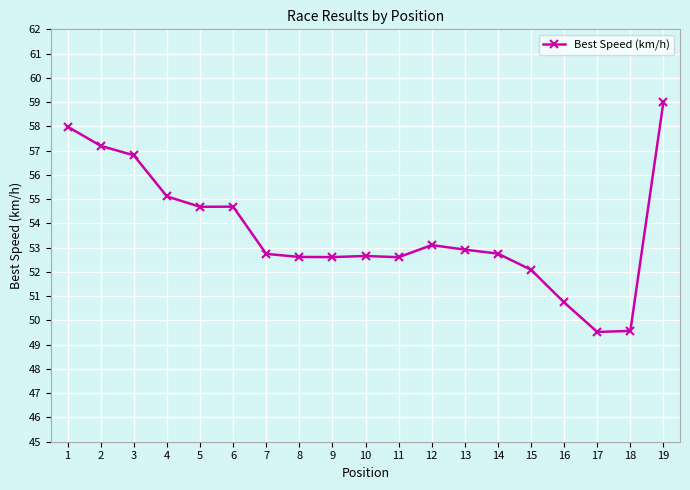

True or false: the data has more than 1 interior local peaks.

True